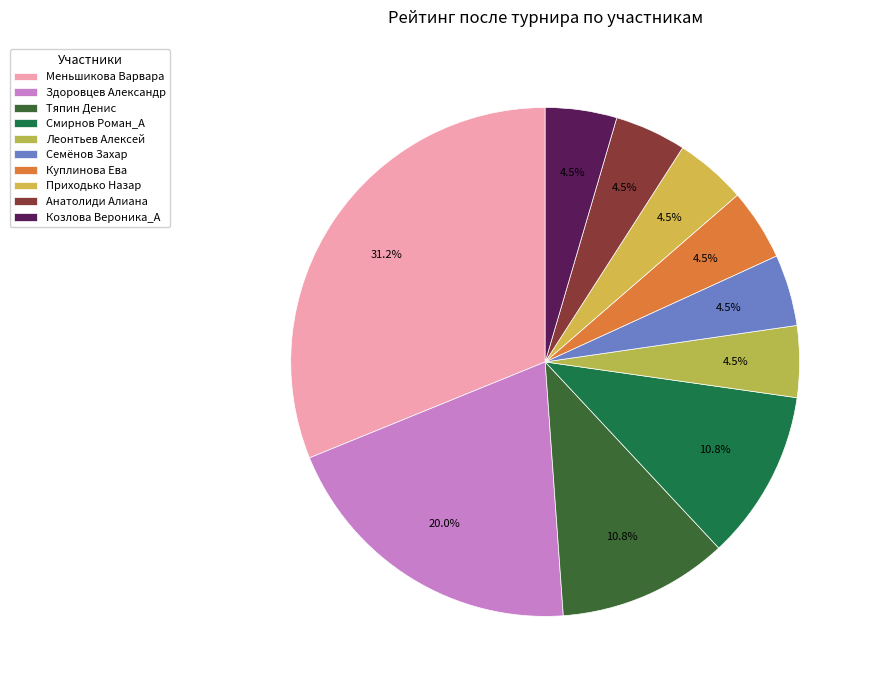

Does any single category account for the majority?

No